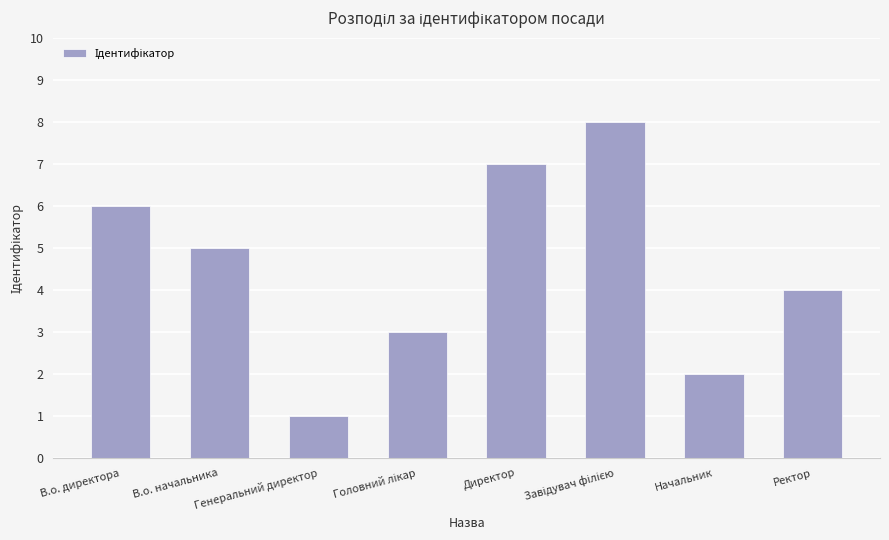

Which has a higher value, Генеральний директор or В.о. директора?

В.о. директора